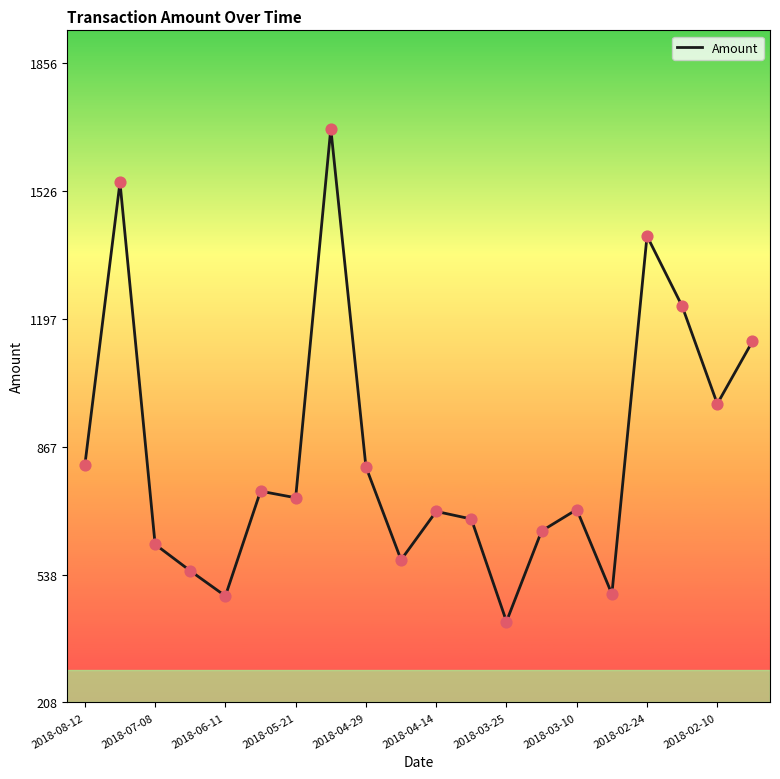

What is the difference between the maximum and minimum values?

1270.4